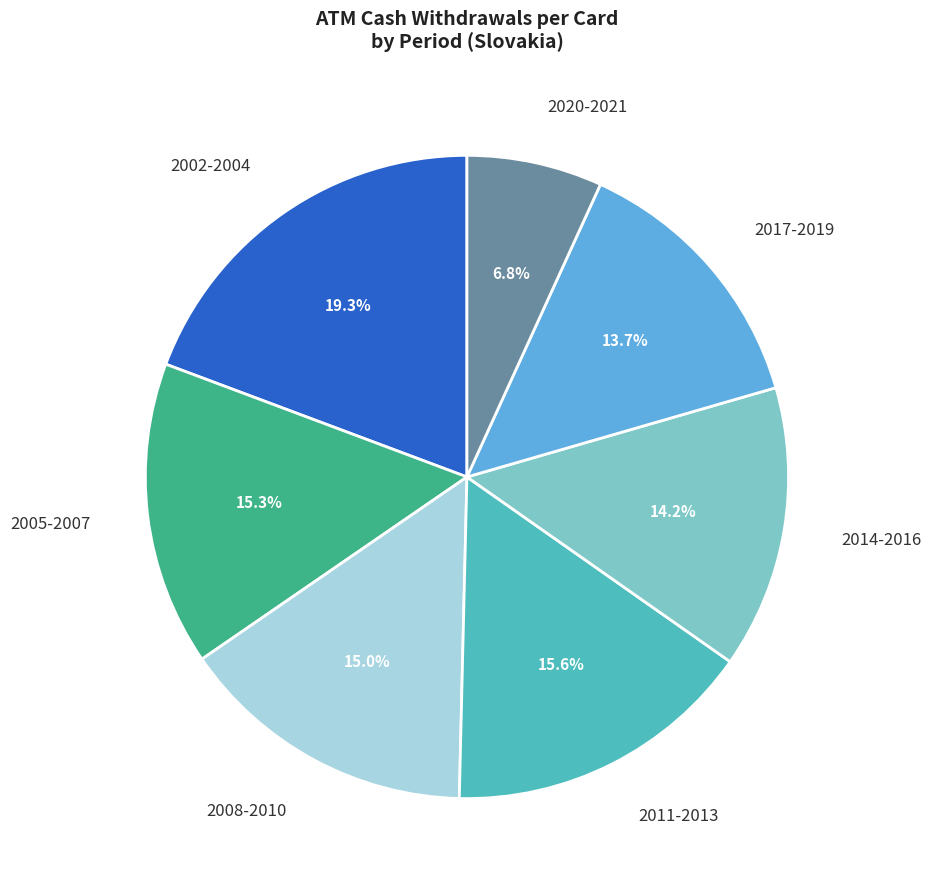

Is there a majority slice in this chart?

No